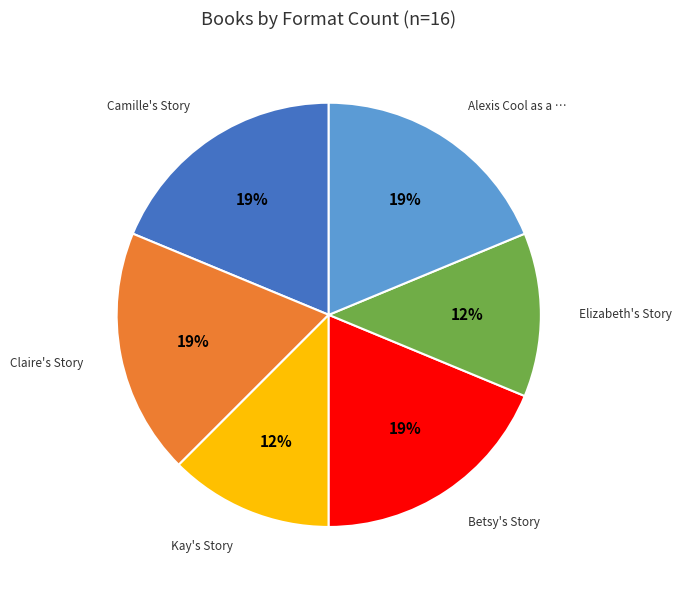

Is there a majority slice in this chart?

No